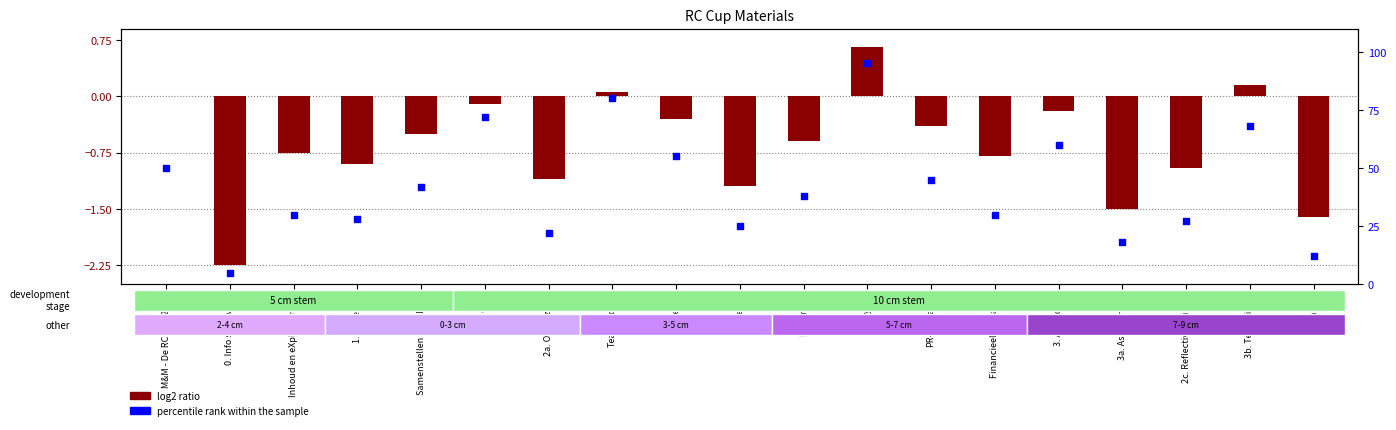

At how many categories does at least one series exceed 14?

17